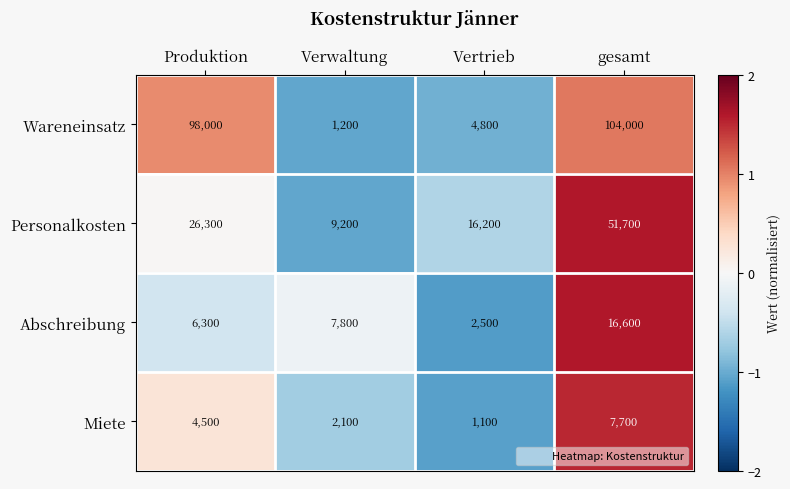

What is the spread (max minus min) of values at gesamt?

96300